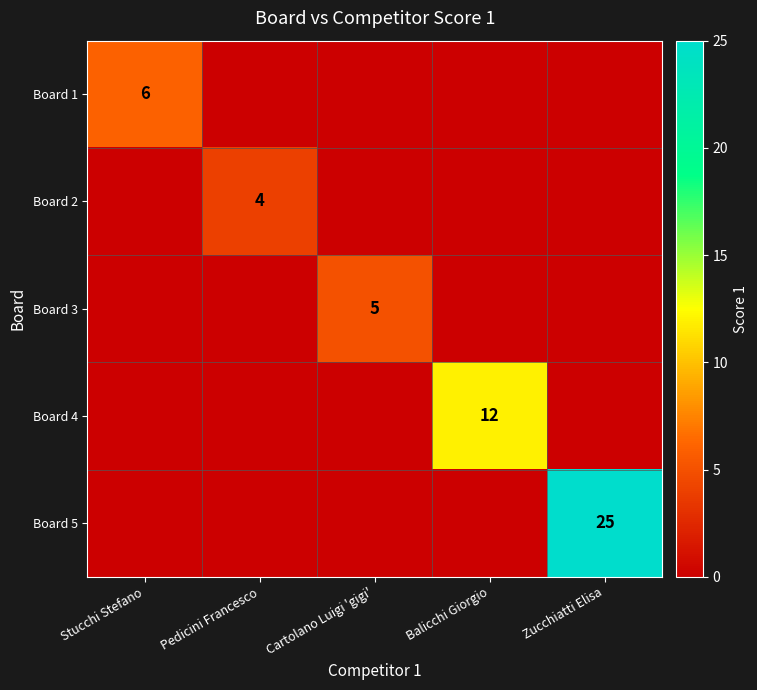

Is it true that Board 3 equals 9 at Cartolano Luigi 'gigi'?

False